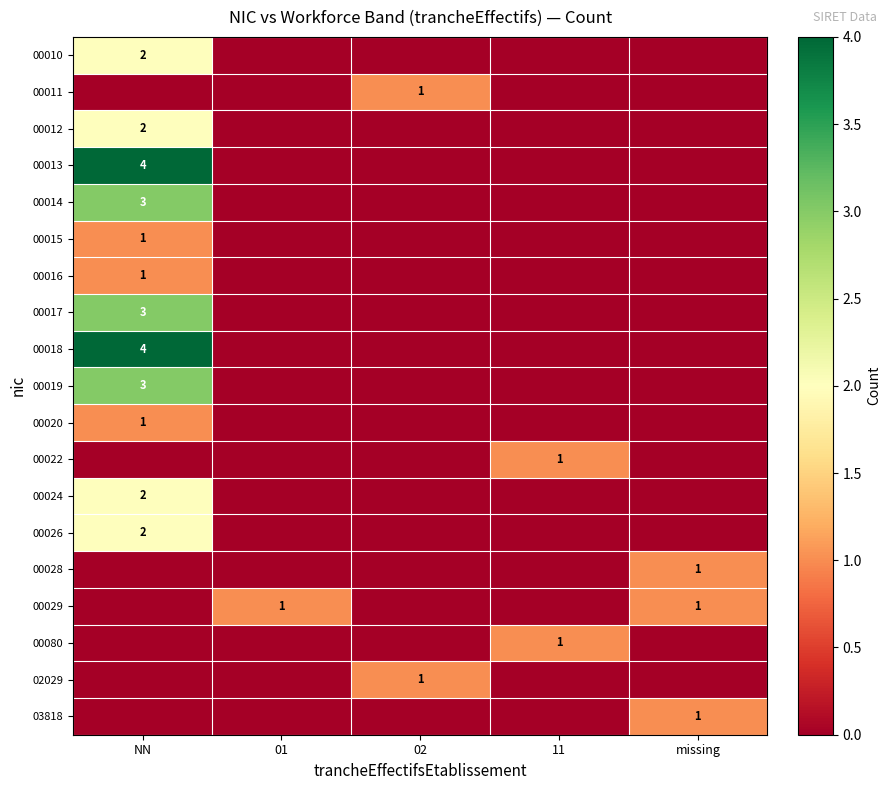

Is it true that 02029 equals 1 at 02?

True